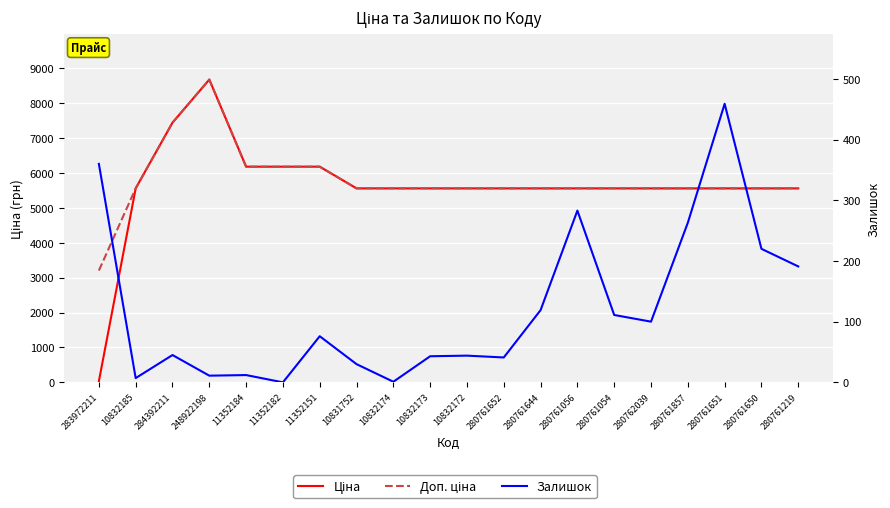

What is the label of the 19th point from the right?

10832185